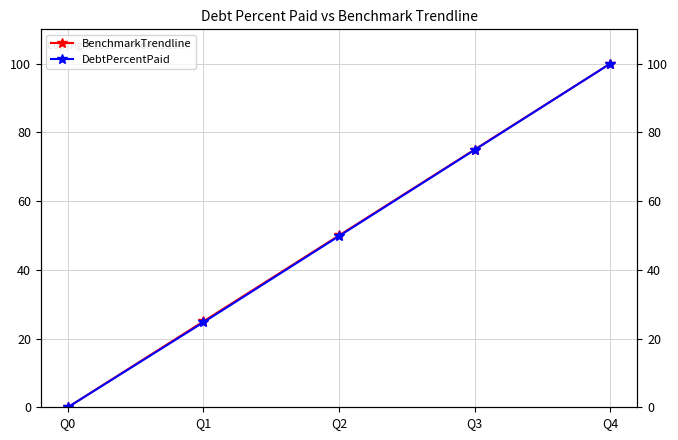

At which label does DebtPercentPaid first exceed 49?

Q2